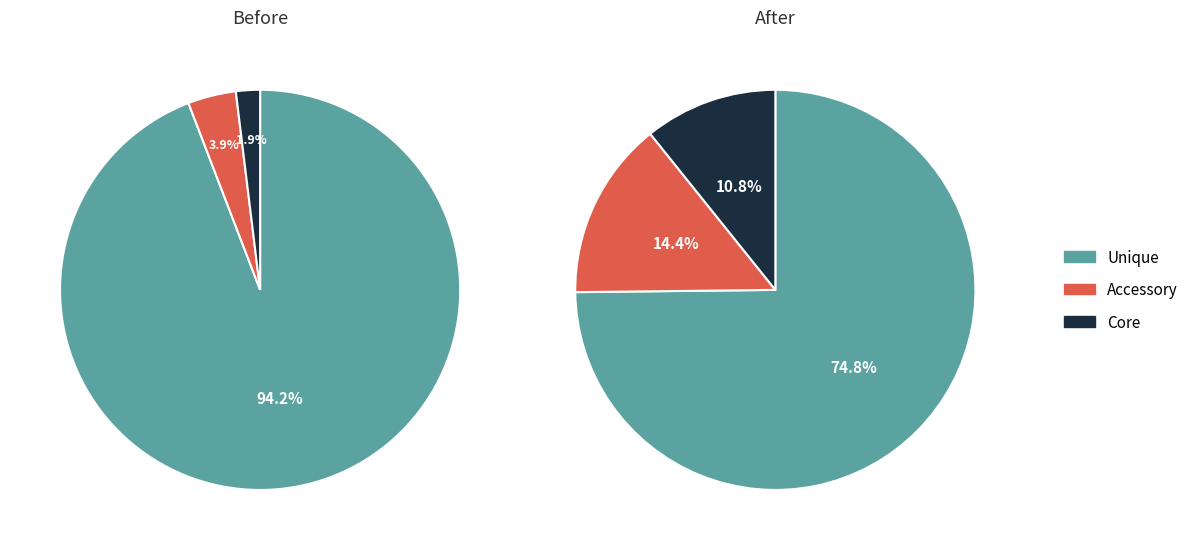

Is the sum of pct45 and pct25 greater than half?

No